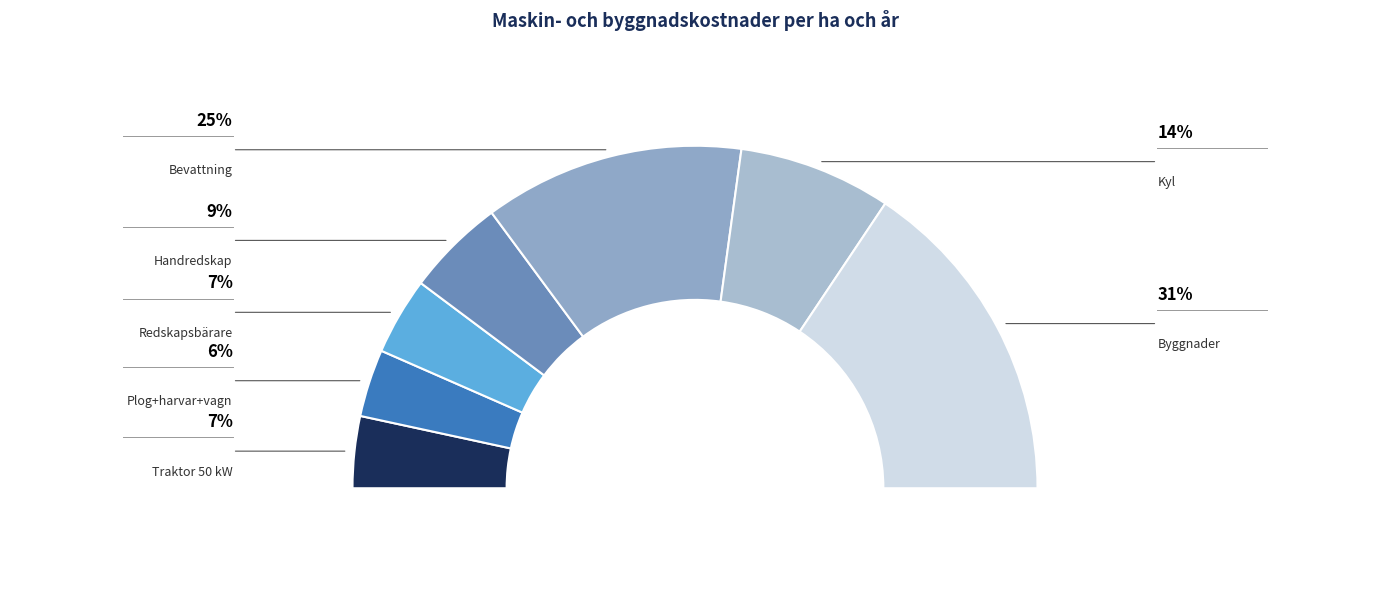

The Redskapsbärare slice represents 7% of the pie. True or false?

True